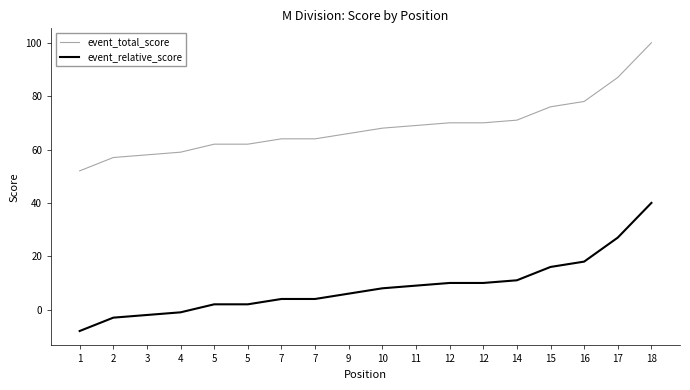

Which series has the largest total across all categories?

event_total_score